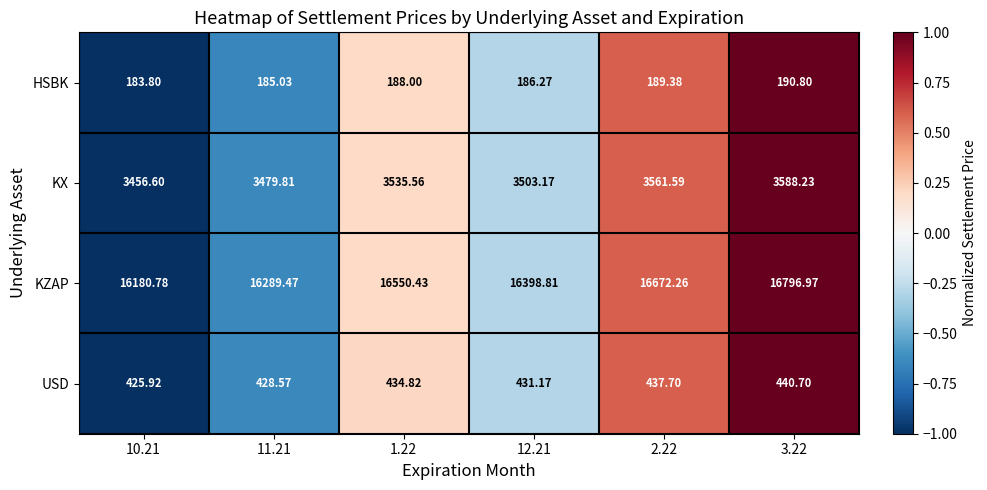

Rank the series by their maximum value, from lowest to highest.

HSBK, USD, KX, KZAP